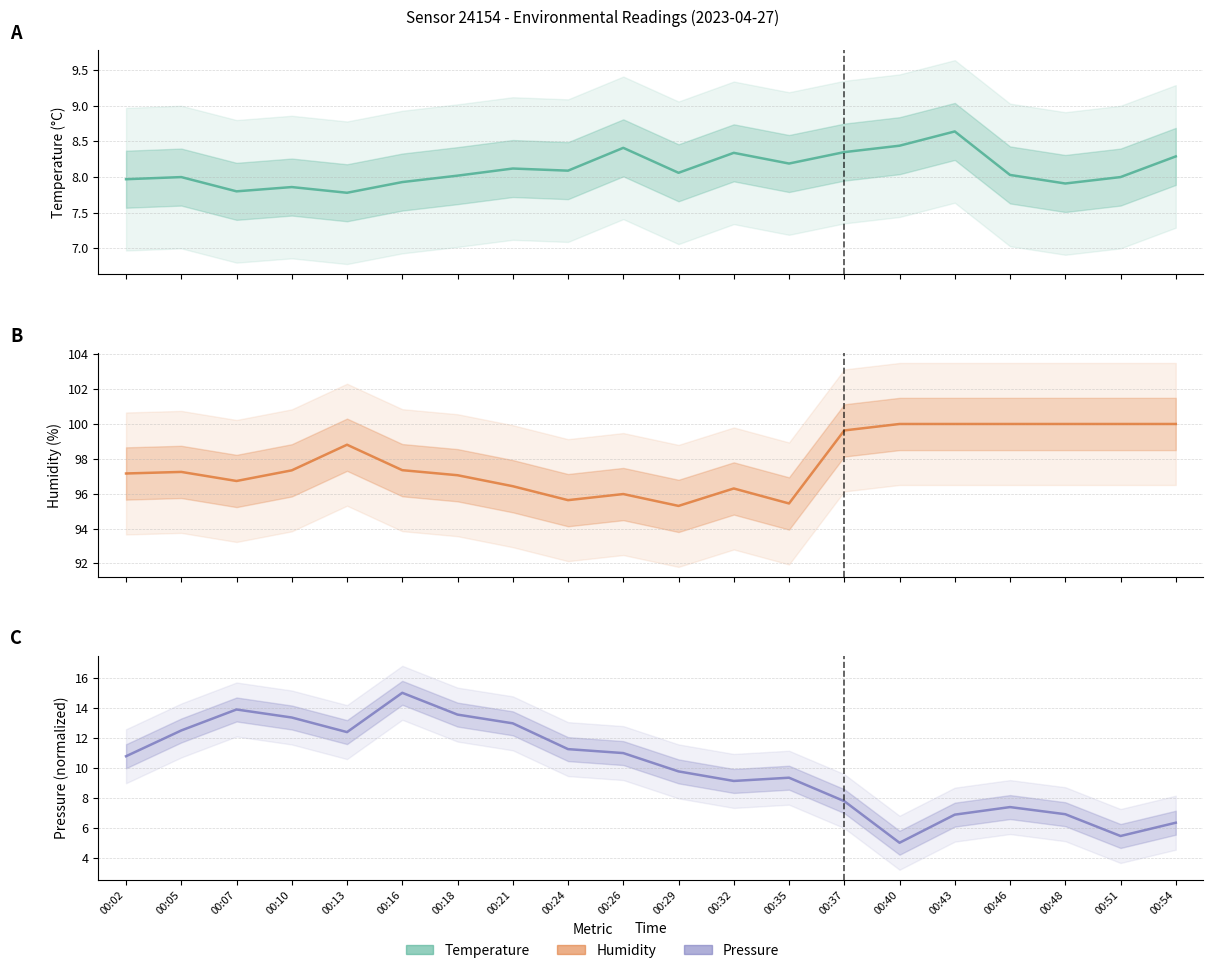

True or false: humidity and temperature intersect in this chart.

False